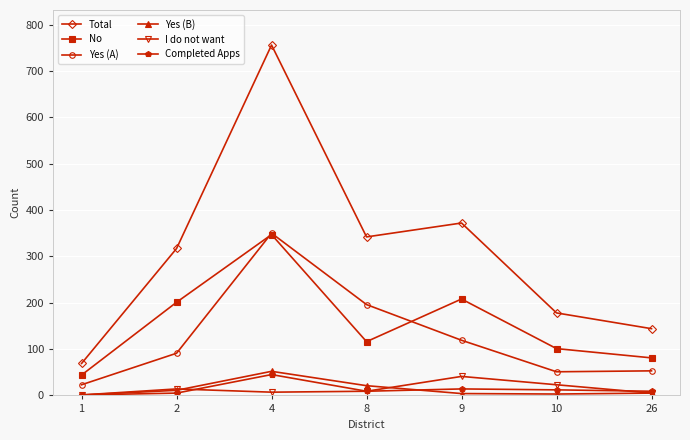

What is the value of the No point at the 2nd from the left?

201